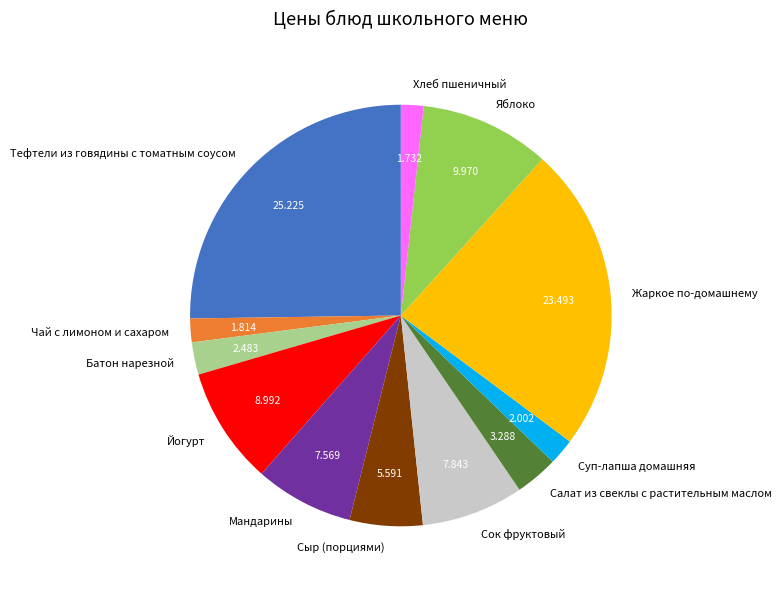

What is the largest slice in the pie chart?

Тефтели из говядины с томатным соусом